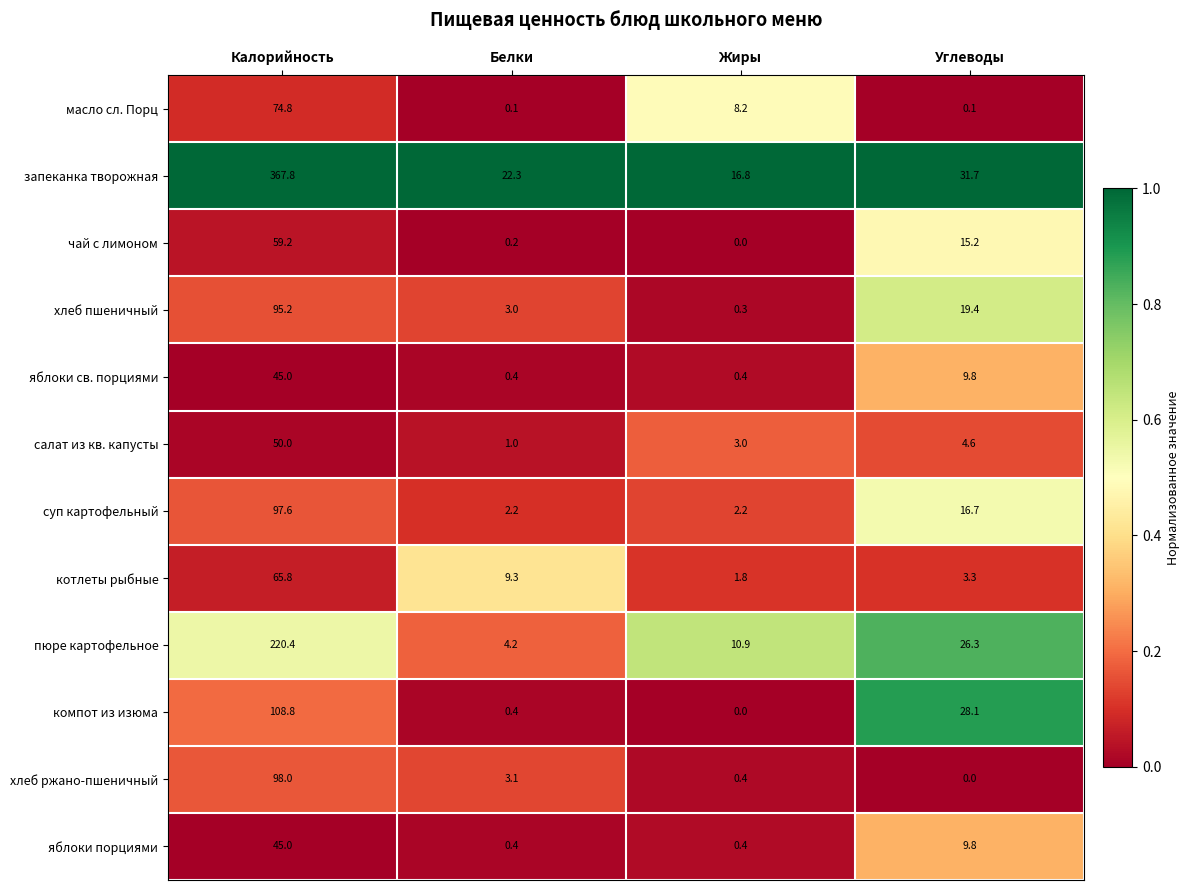

At how many categories does at least one series exceed 0?

4